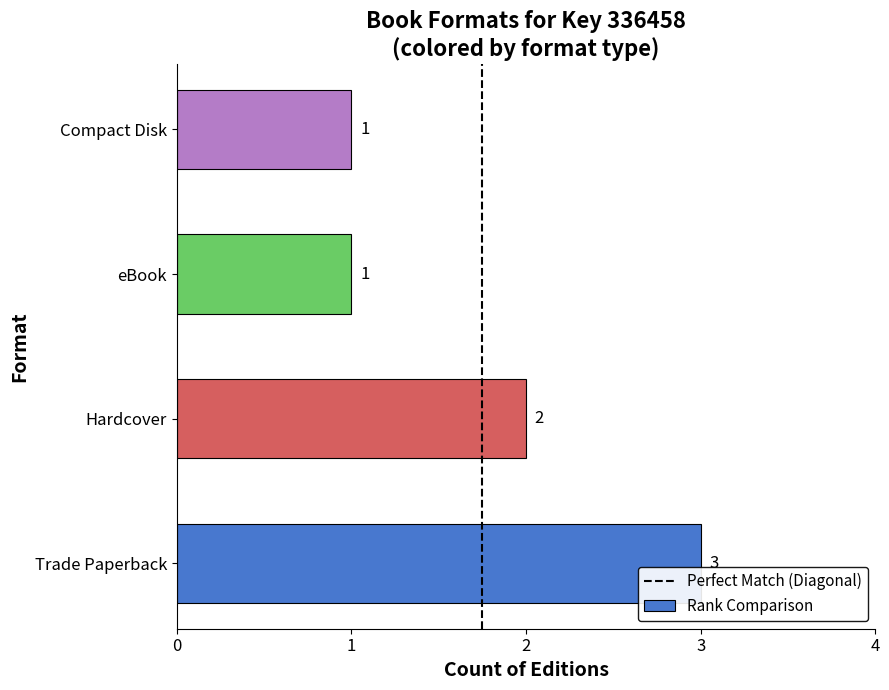

Which label corresponds to the largest value in the chart?

Trade Paperback